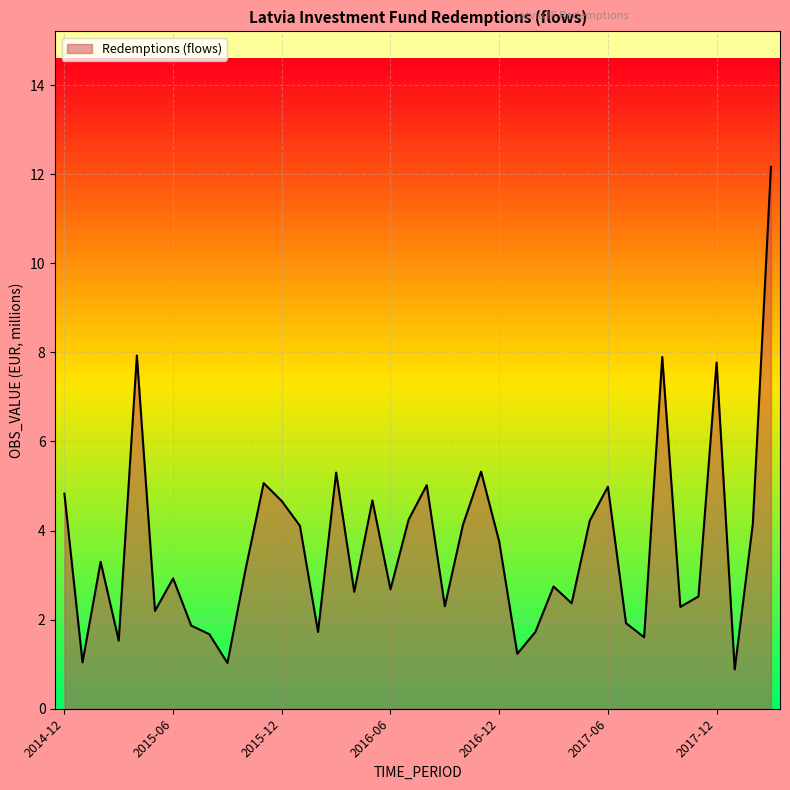

What is the smallest value displayed?

0.9